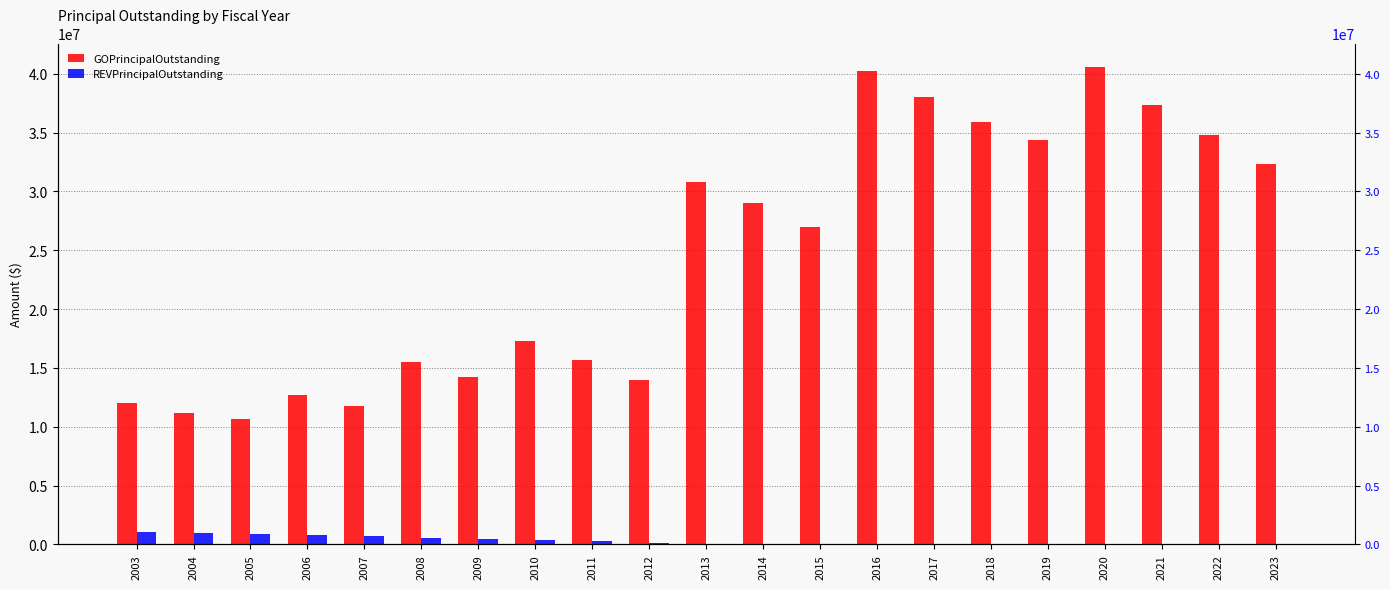

Is it true that GOPrincipalOutstanding equals 11160000 at 2004?

True